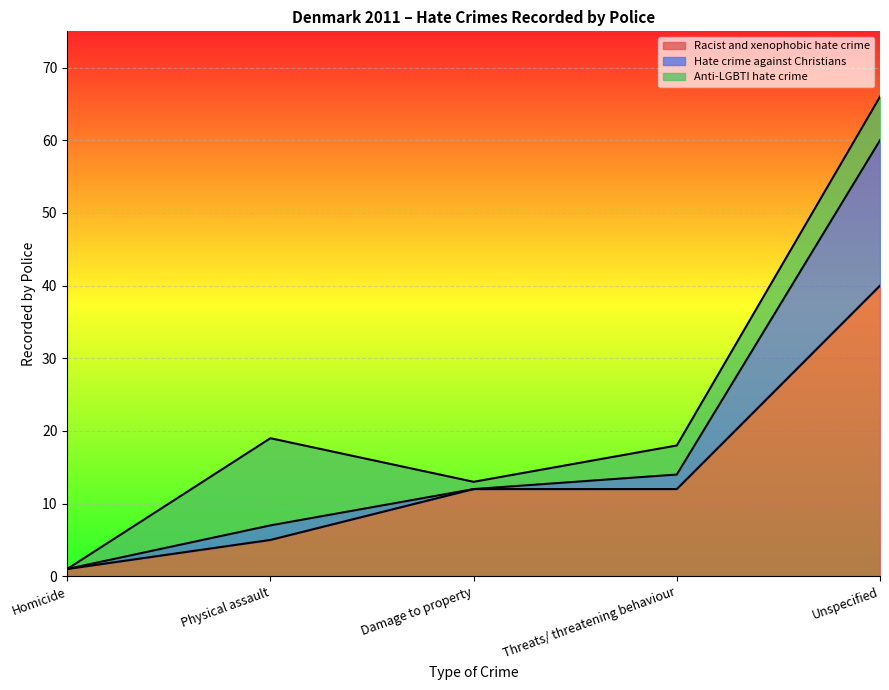

At which category is the sum across all series the highest?

Unspecified